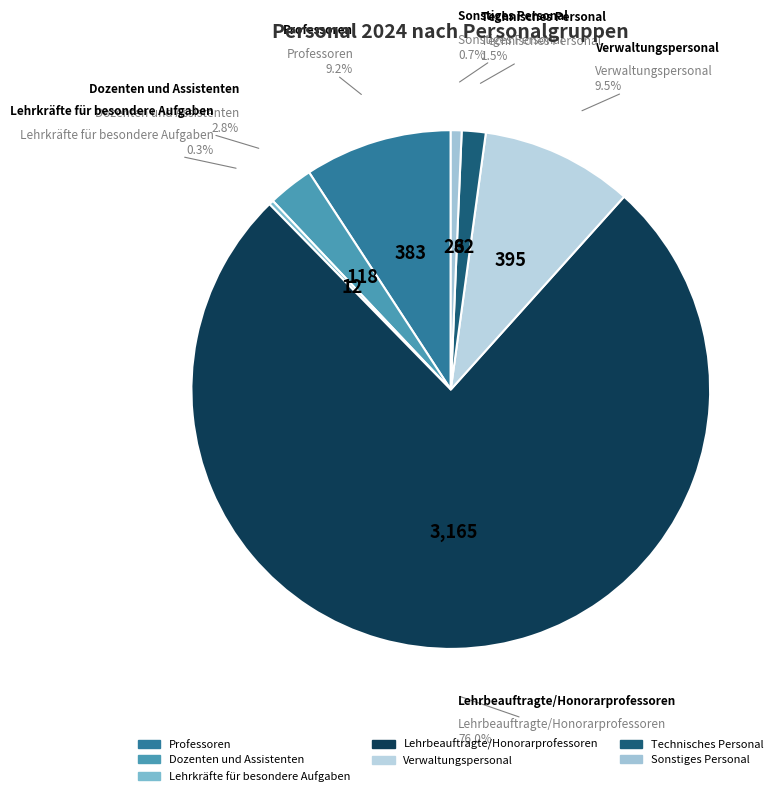

What is the majority slice?

Lehrbeauftragte/Honorarprofessoren